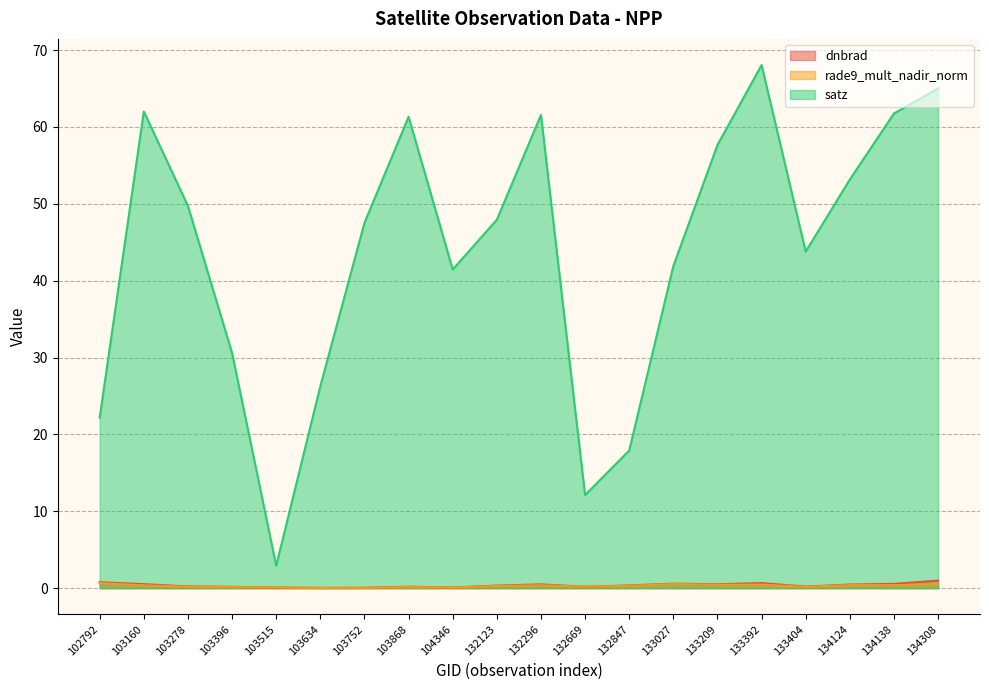

What is the value of the rade9_mult_nadir_norm point at the 20th from the left?

0.5